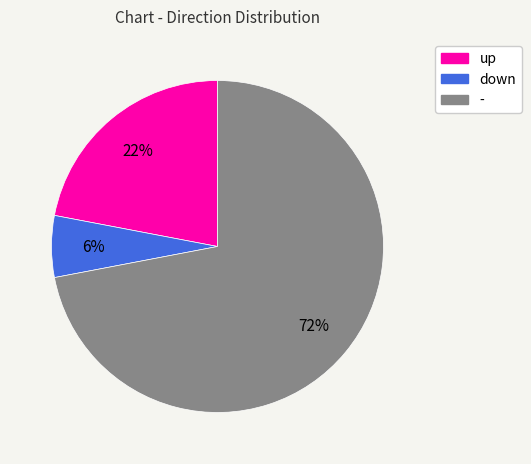

Which slice is the smallest?

down